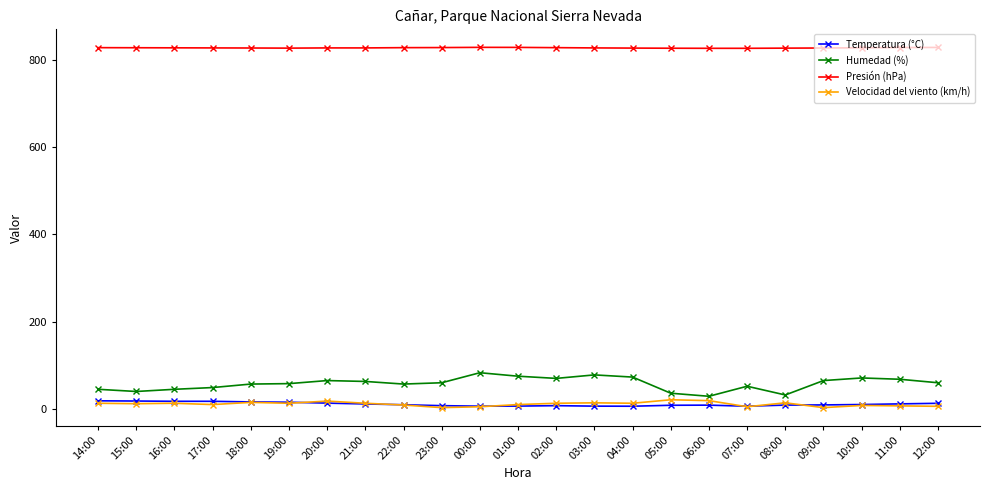

True or false: Temperatura (°C) and Humedad (%) intersect in this chart.

False